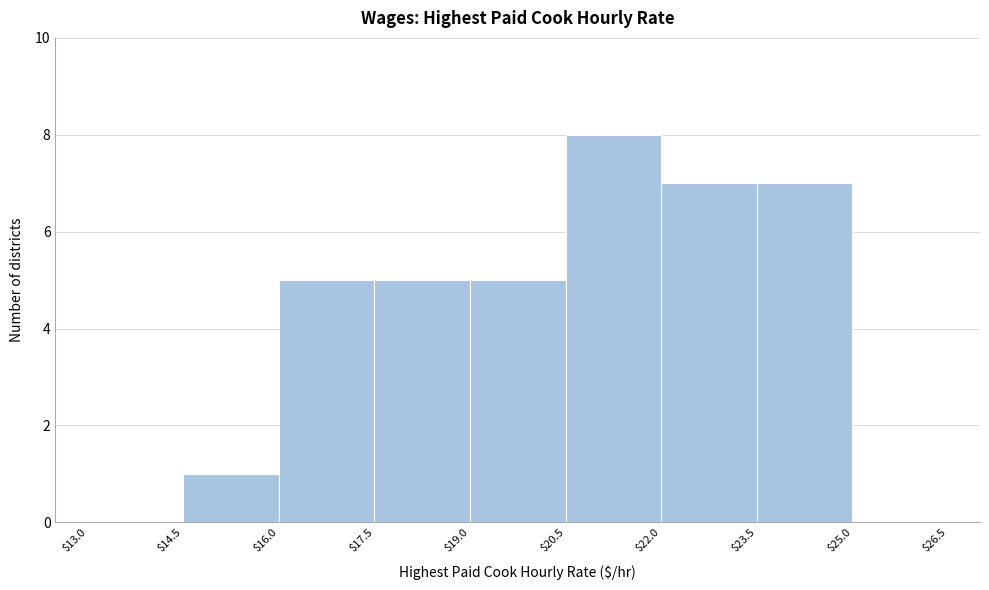

Reading left to right, list every bar in this chart as the range it spans on the x-axis followed by its height. The values are not printed on the chart, so give them approximately, as read against the axis.

$13.0 to $14.5: 0
$14.5 to $16.0: 1
$16.0 to $17.5: 5
$17.5 to $19.0: 5
$19.0 to $20.5: 5
$20.5 to $22.0: 8
$22.0 to $23.5: 7
$23.5 to $25.0: 7
$25.0 to $26.5: 0